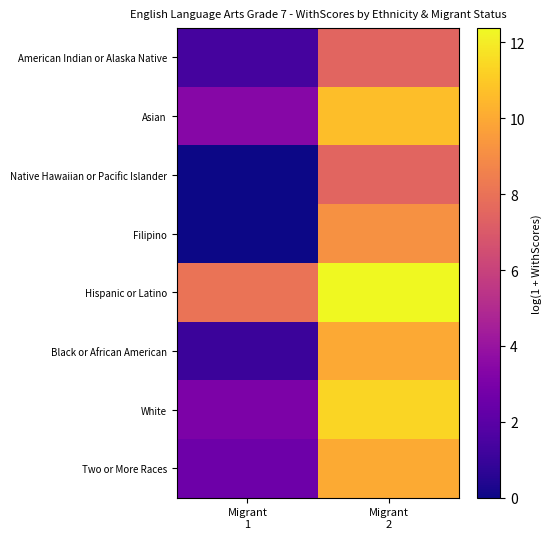

Which has a higher value, Migrant
2 or Migrant
1?

Migrant
2